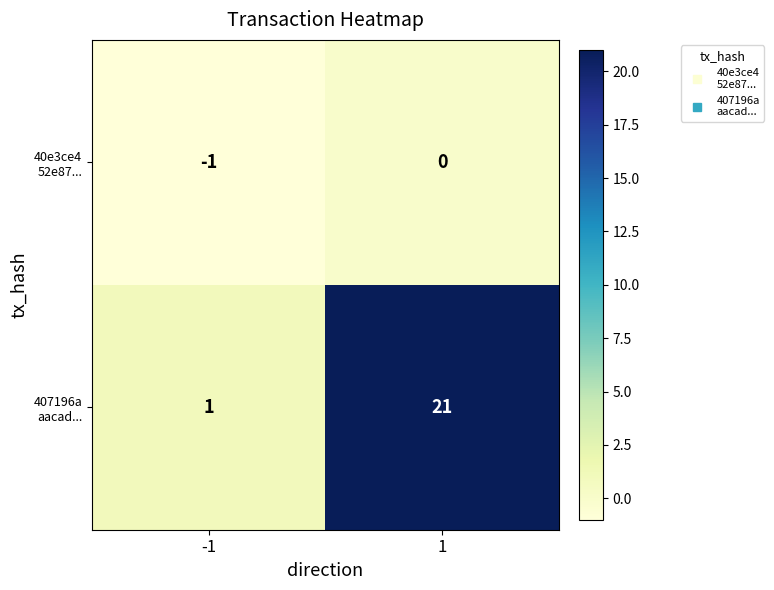

Count the number of data series in this chart.

2